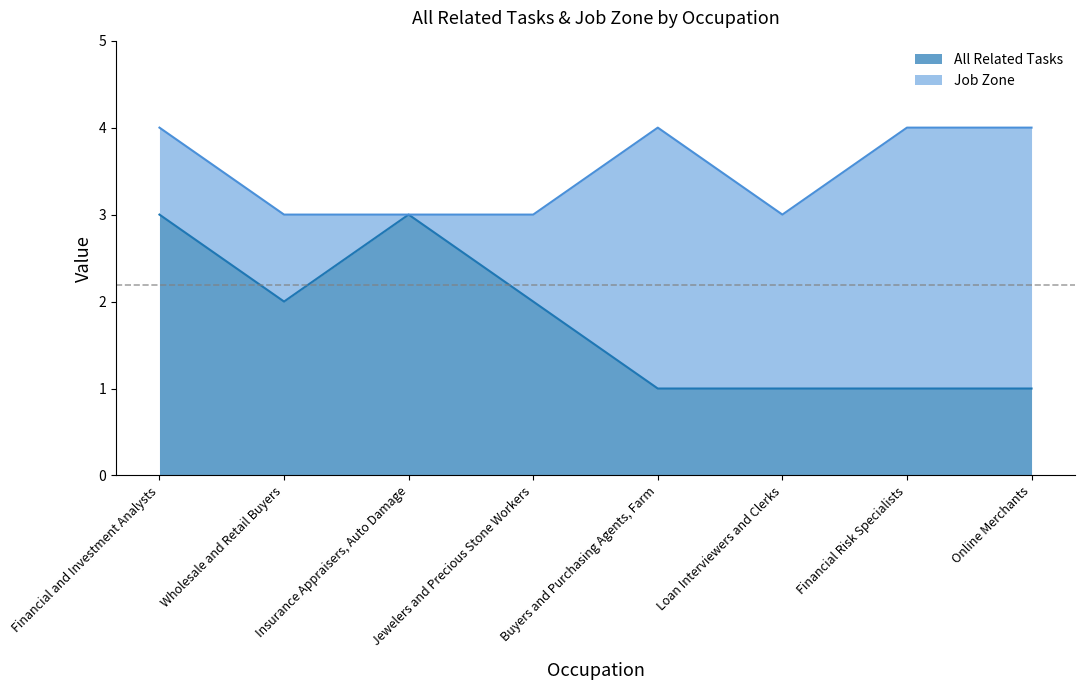

How many data points in All Related Tasks are less than 2?

4